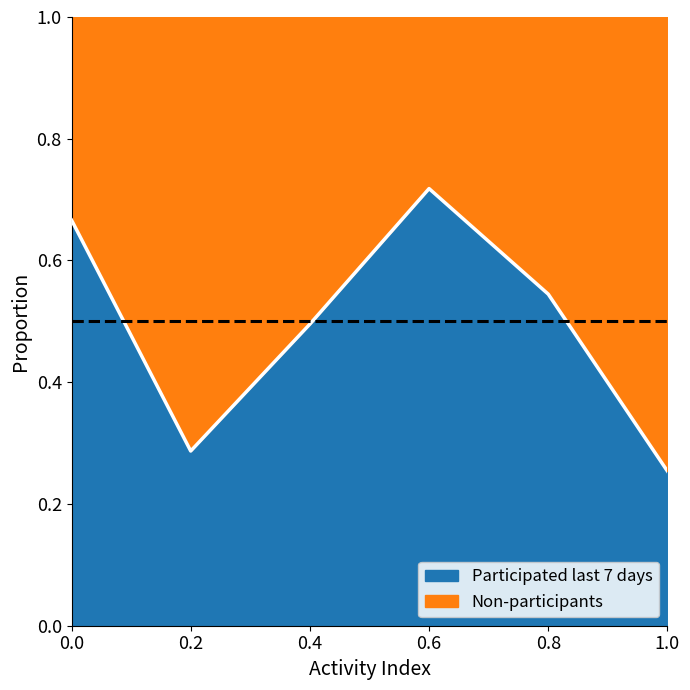

Which category has the highest value in the Participated last 7 days series?

0.6